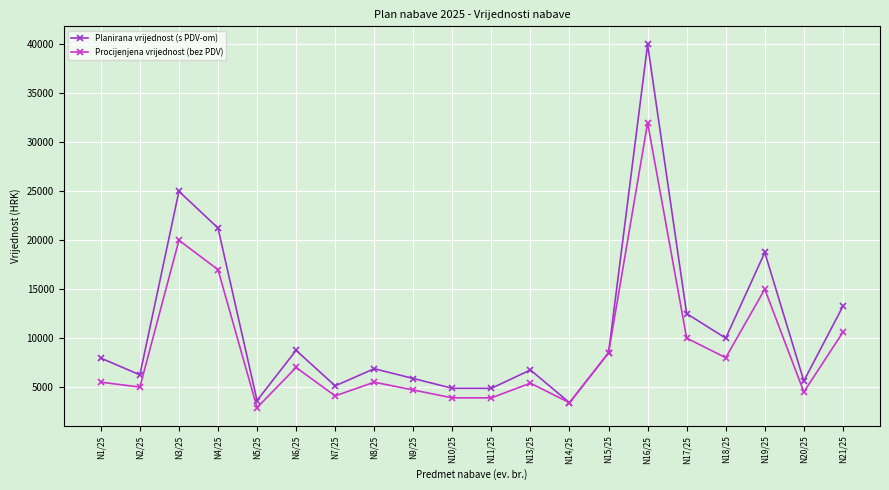

Is this an area chart (filled region under the line)?

No